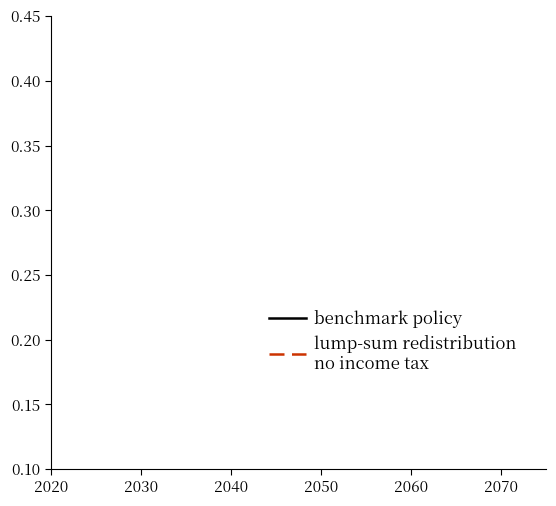

How many lines are shown in the chart?

2